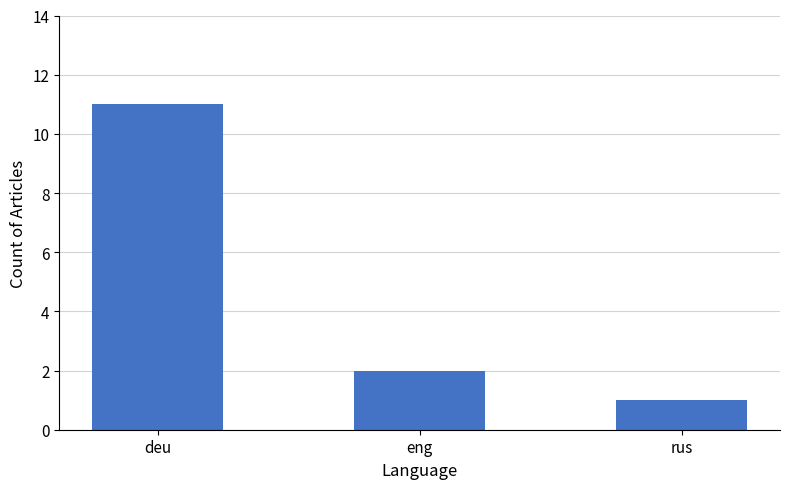

At which label does the data first exceed 2?

deu